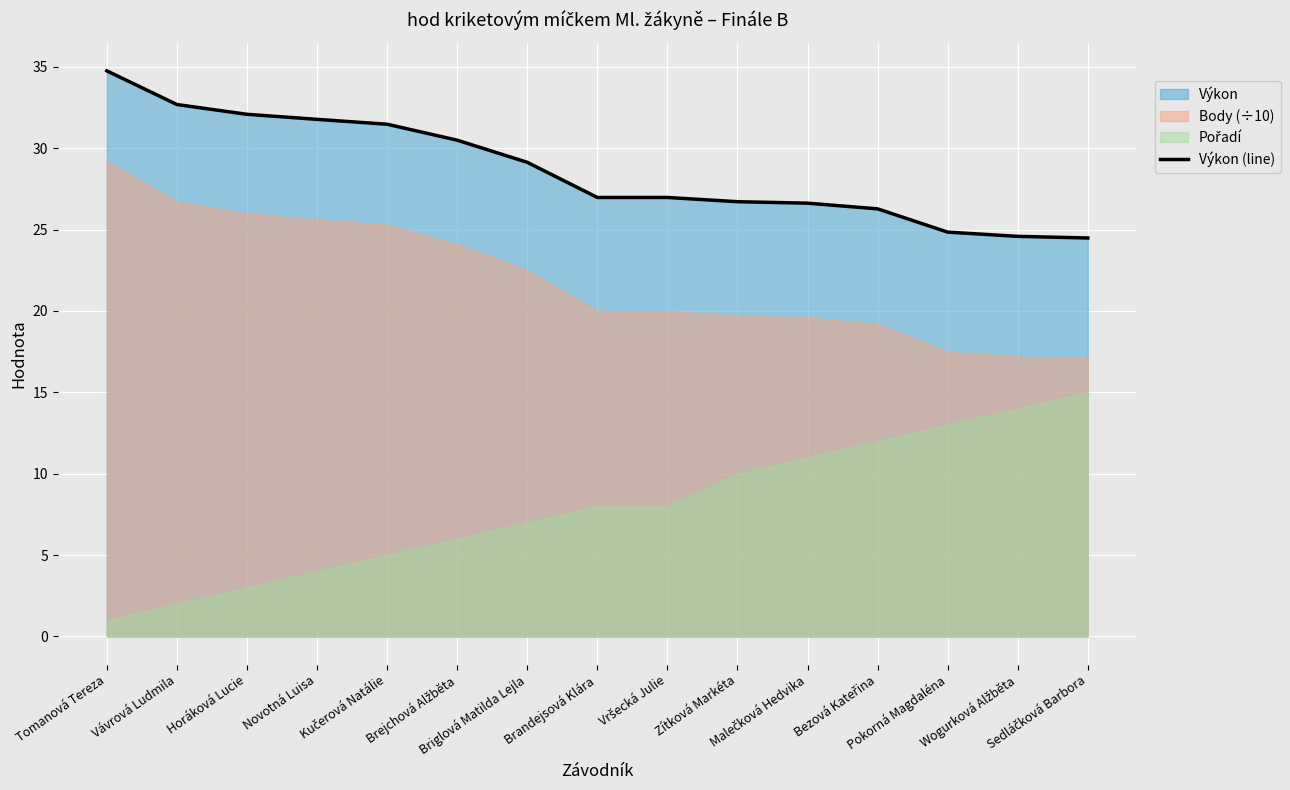

Reading left to right, extract all data points from this chart.

34.8	32.7	32.1	31.8	31.5	30.5	29.1	27.0	27.0	26.7	26.6	26.3	24.8	24.6	24.5